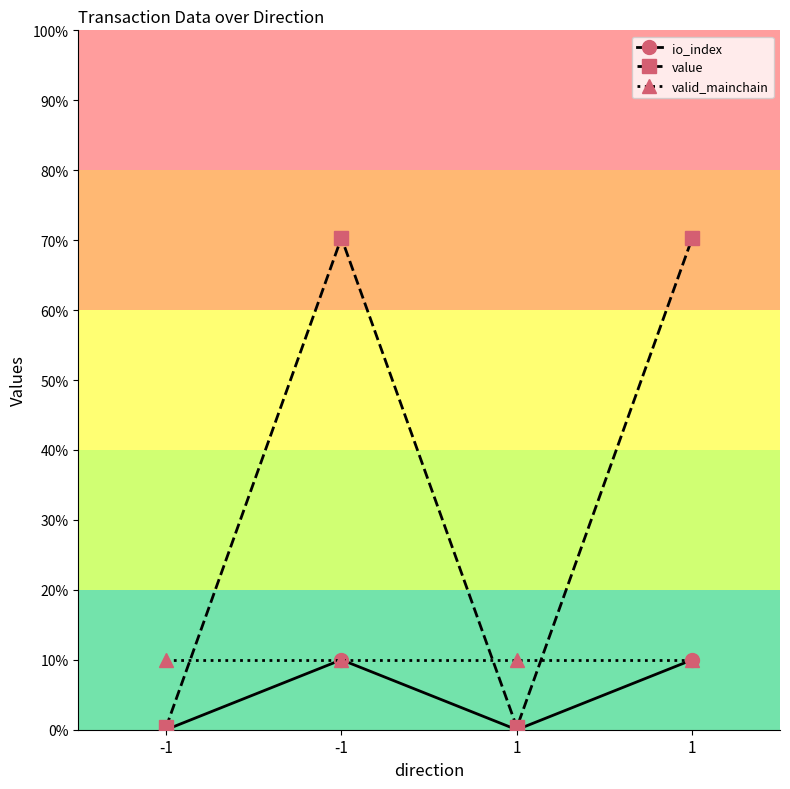

At how many categories does at least one series exceed 1?

2